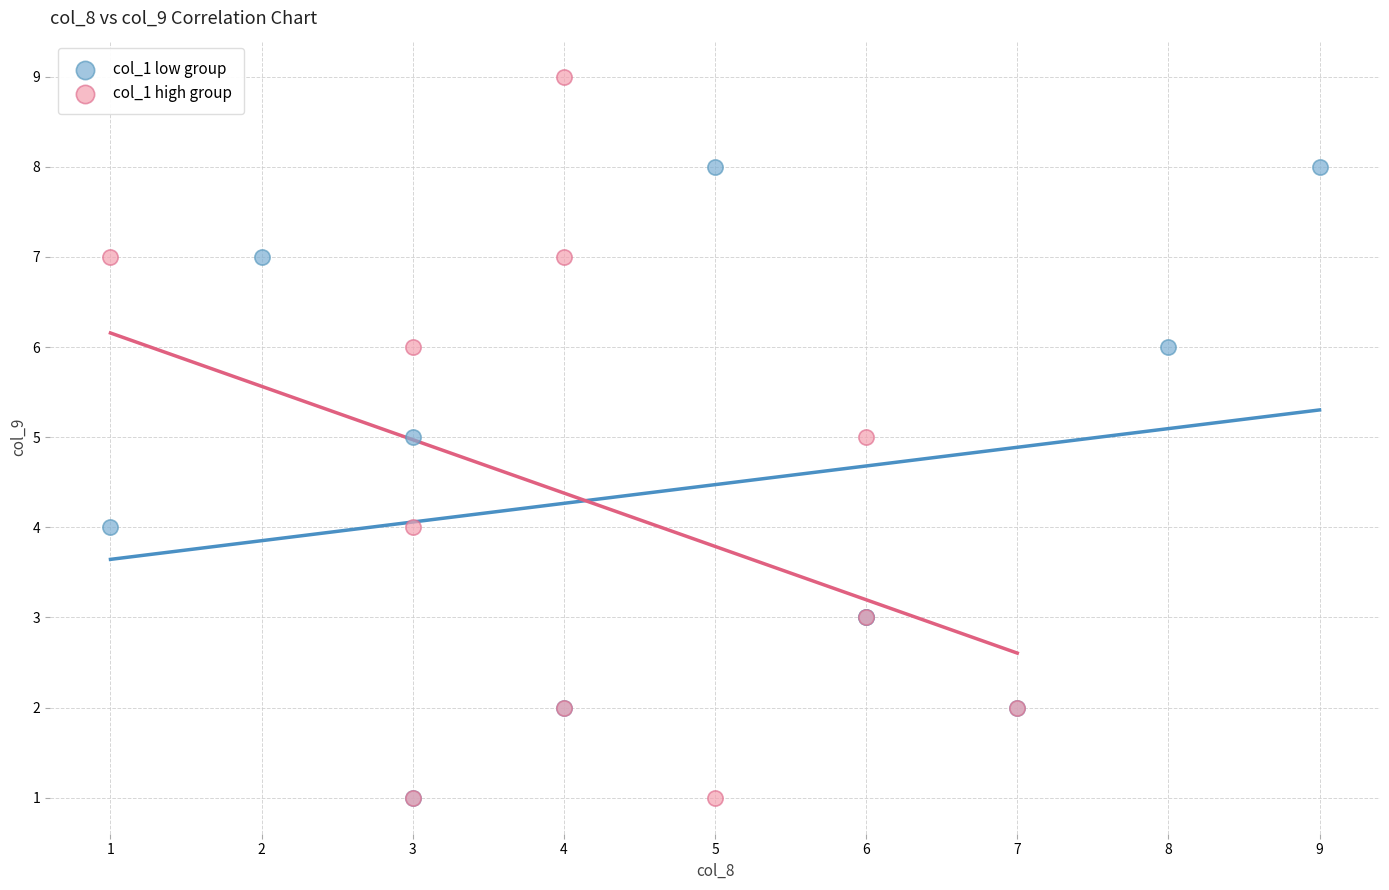

Which series contains the highest Y value?

col_1 high group